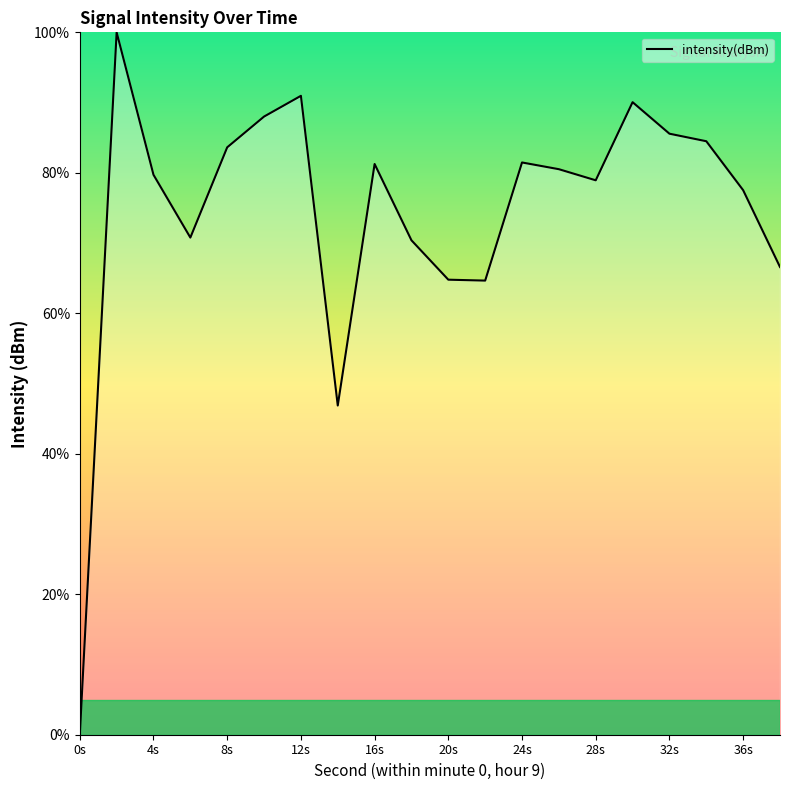

What is the maximum value shown in the chart?

100.0